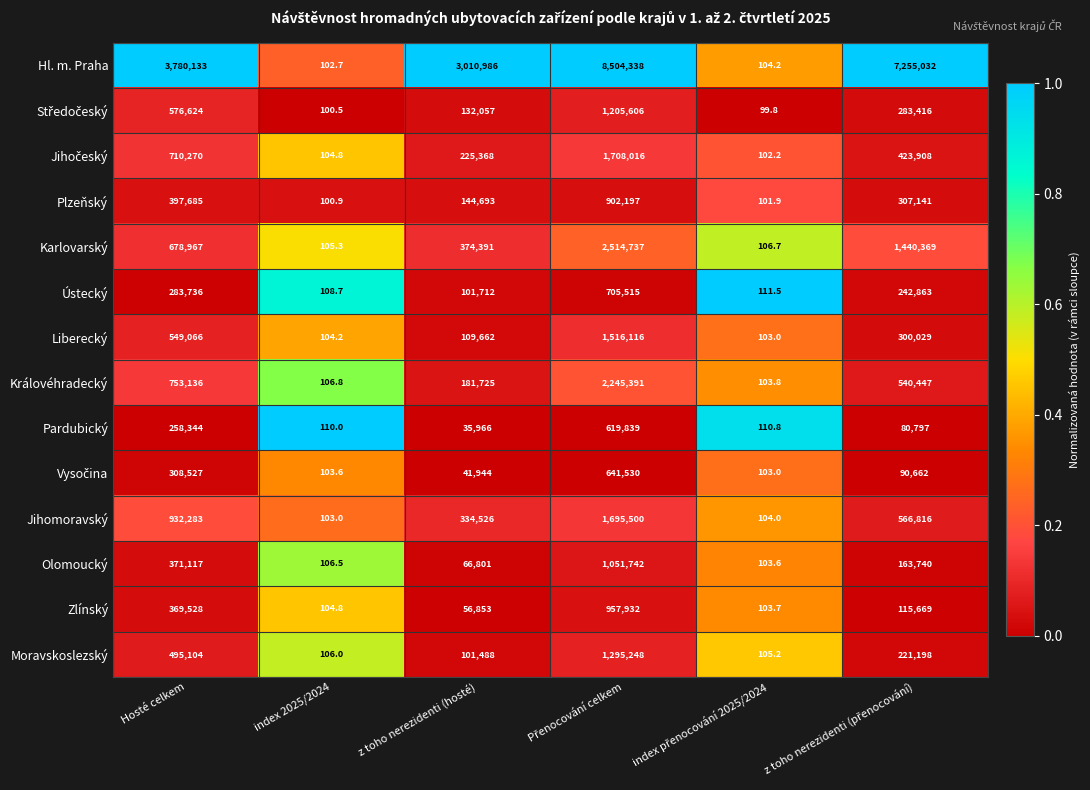

Which series has the widest spread of values?

Hl. m. Praha